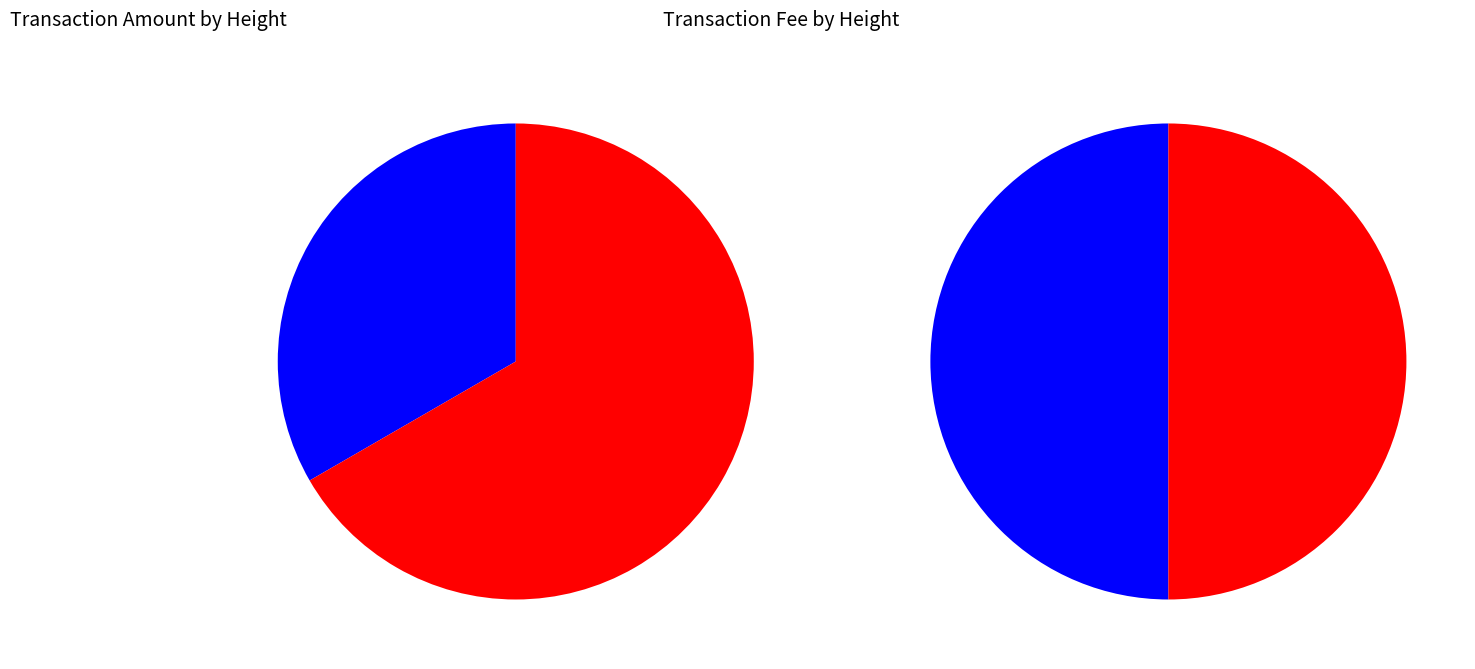

To the nearest percent, what is the combined percentage of 308645 and 308643?

100%